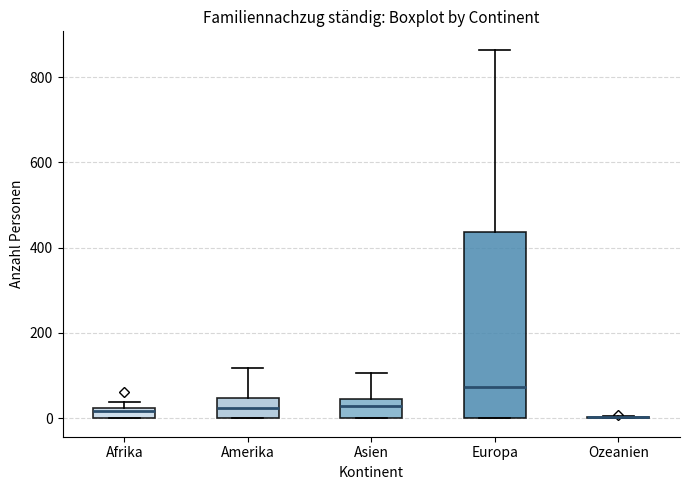

Where is the upper edge of the box for Afrika on the y-axis? The values are not printed on the chart, so give them approximately, as read against the axis.

20